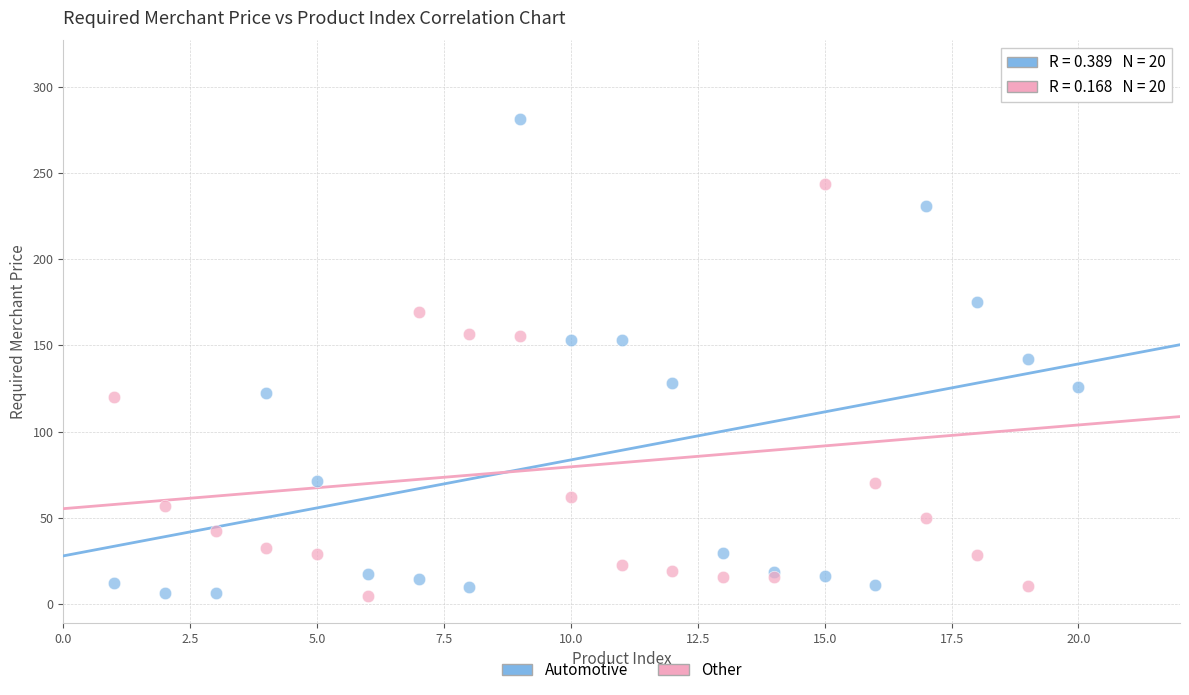

Which series has the widest spread of Y values?

Other